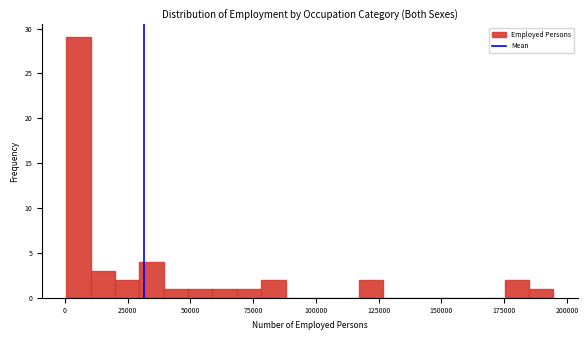

Read against the x-axis, roughly where is the centre of the tallest bar?

5000